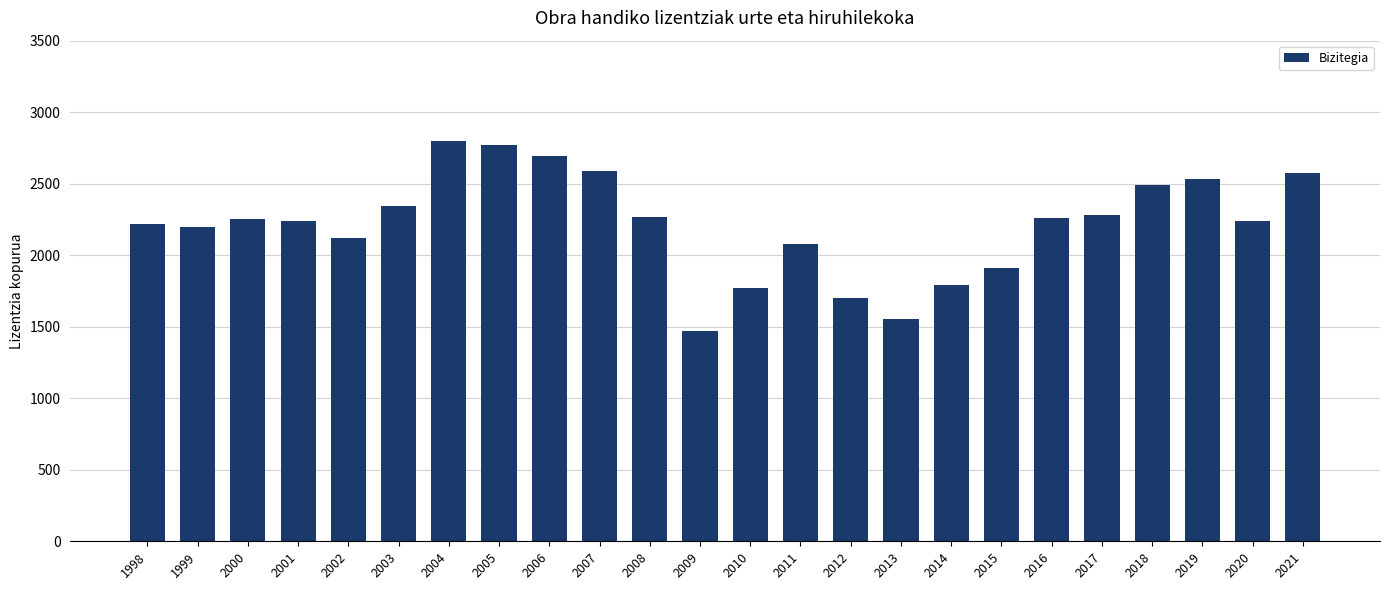

What is the approximate value at 2016, to the nearest 100?

2300